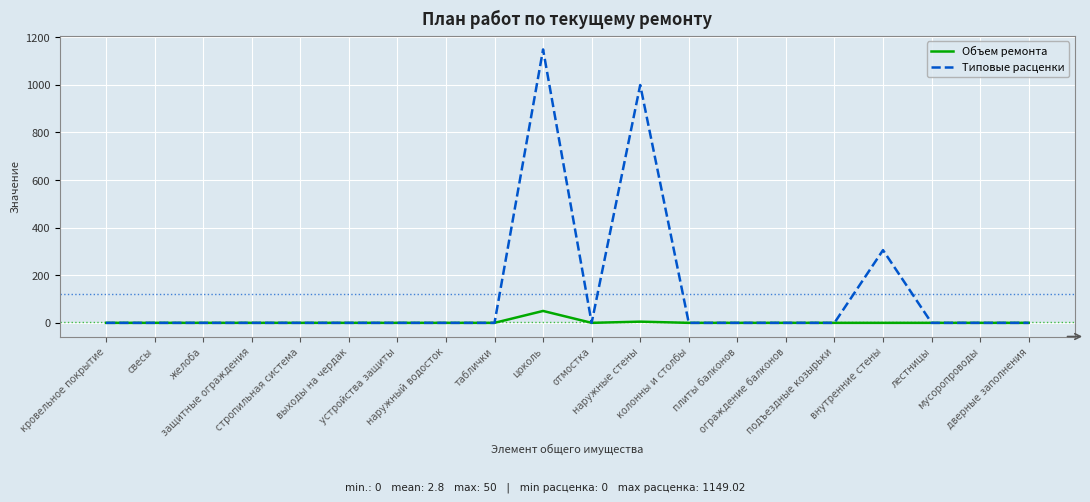

What is the greatest value displayed?

1149.0